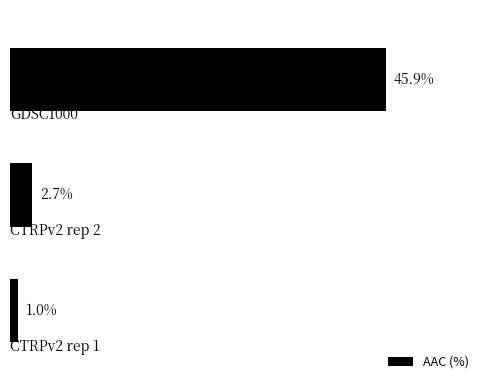

List the labels in order of value, largest first.

0, 1, 2